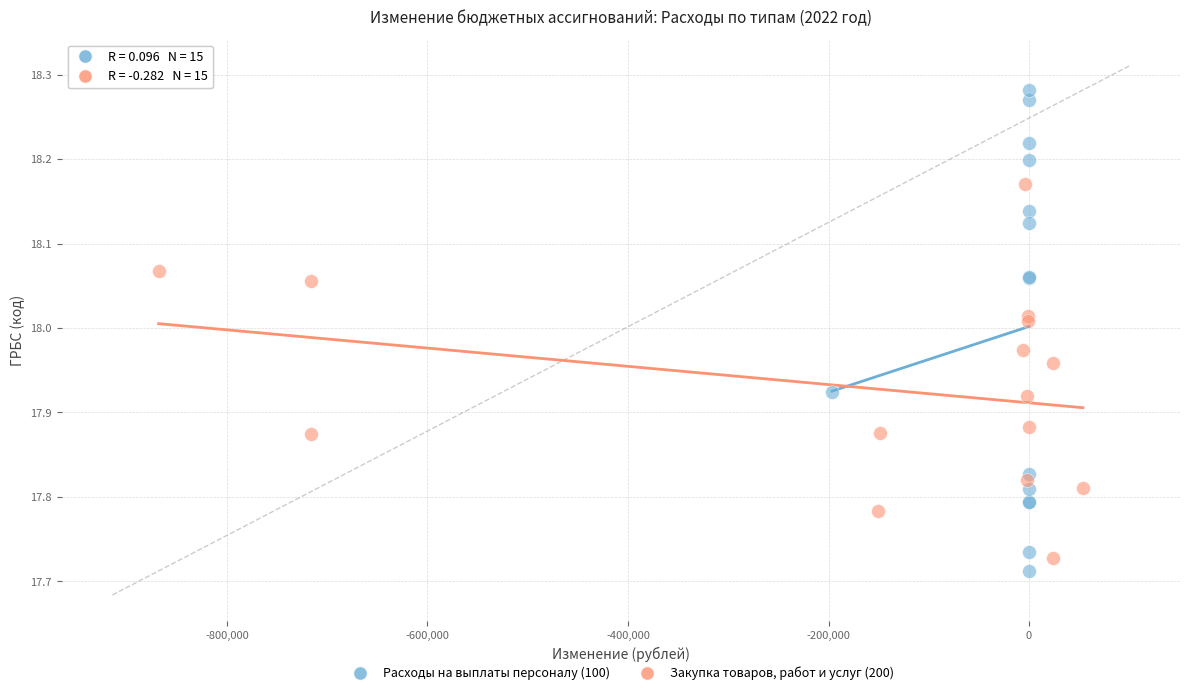

What are all the series names shown in the legend?

Расходы на выплаты персоналу (100), Закупка товаров, работ и услуг (200)